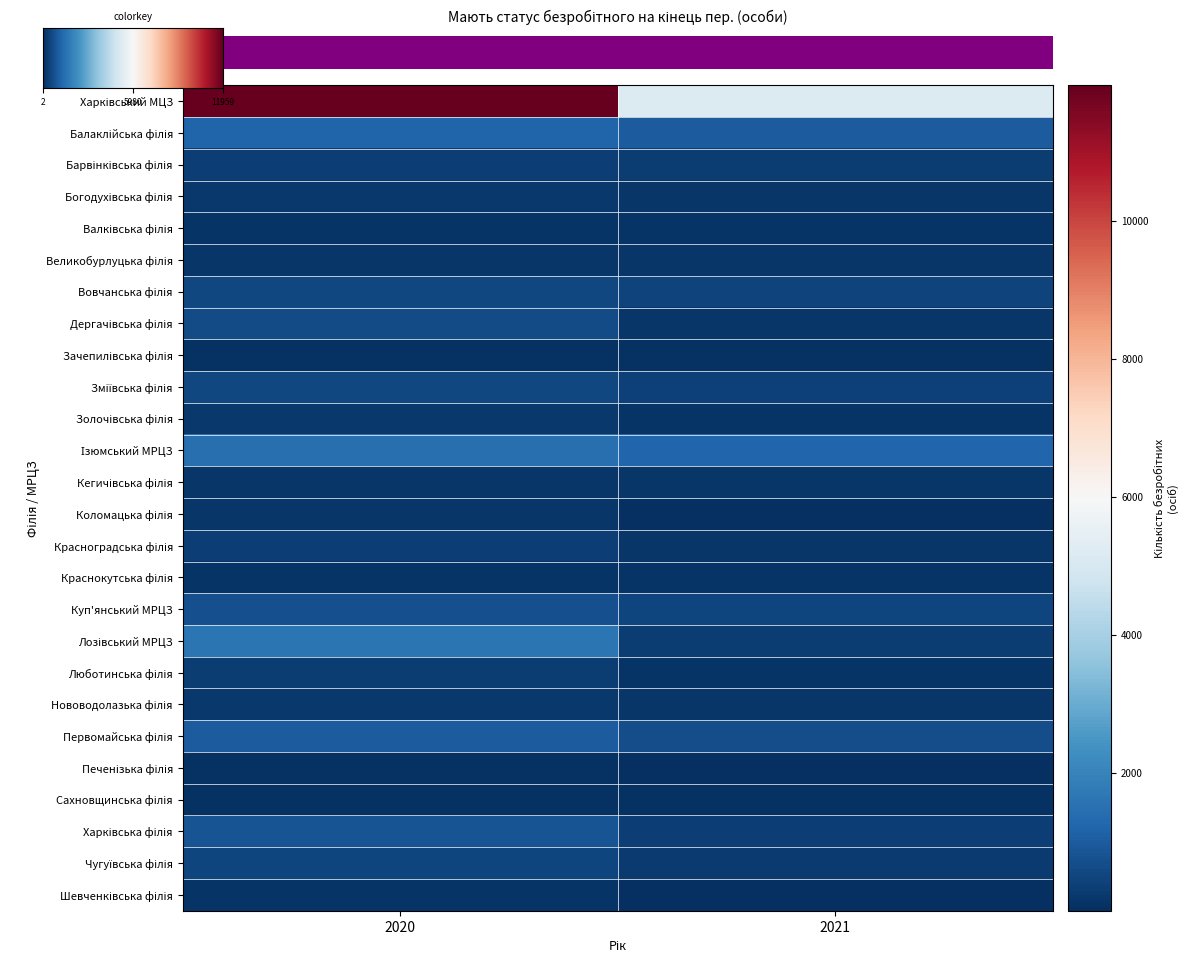

What is the difference between the maximum and minimum values in the Краснокутська філія series?

2